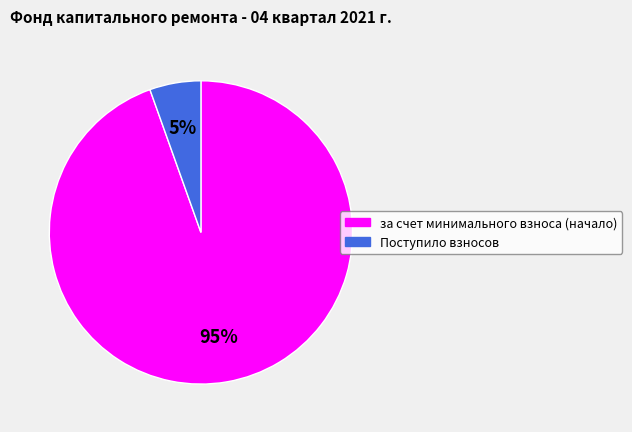

Which has a higher value, за счет минимального взноса (начало) or Поступило взносов?

за счет минимального взноса (начало)